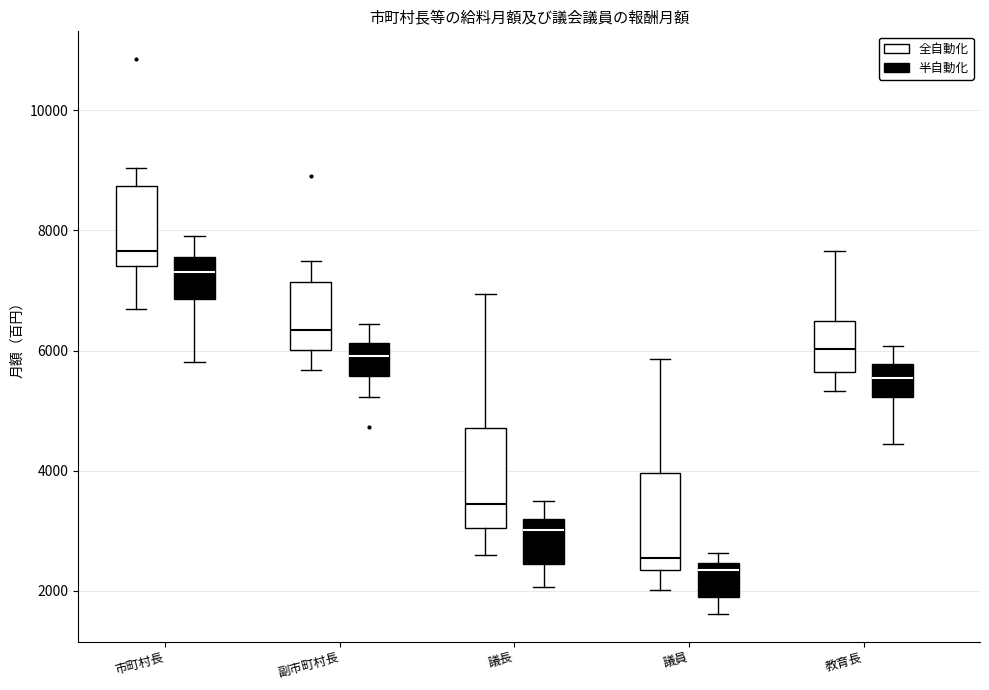

Which box's median line is the highest?

市町村長 (全自動化)